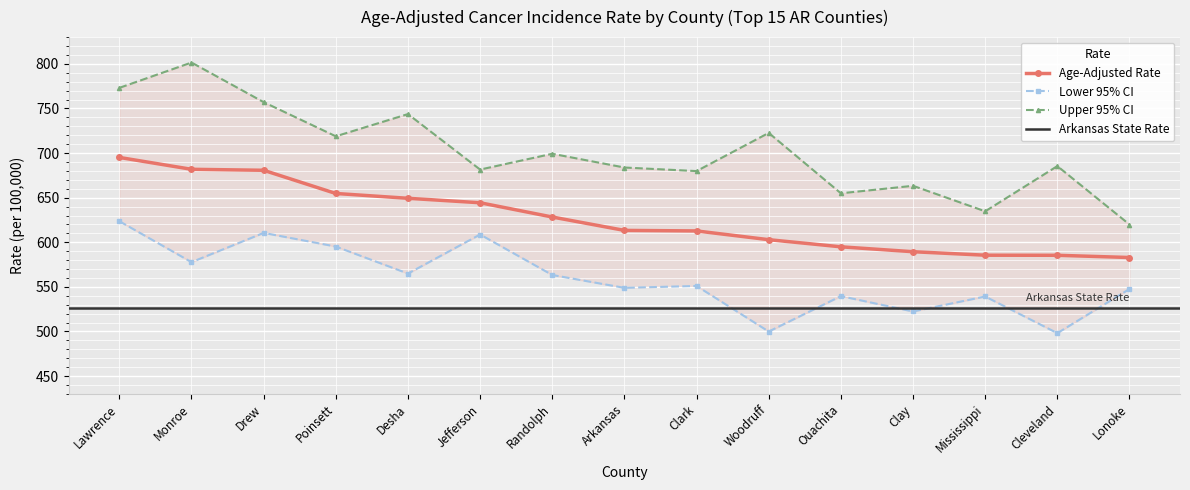

What is the difference between the Upper 95% CI values at Desha and Arkansas?

59.9